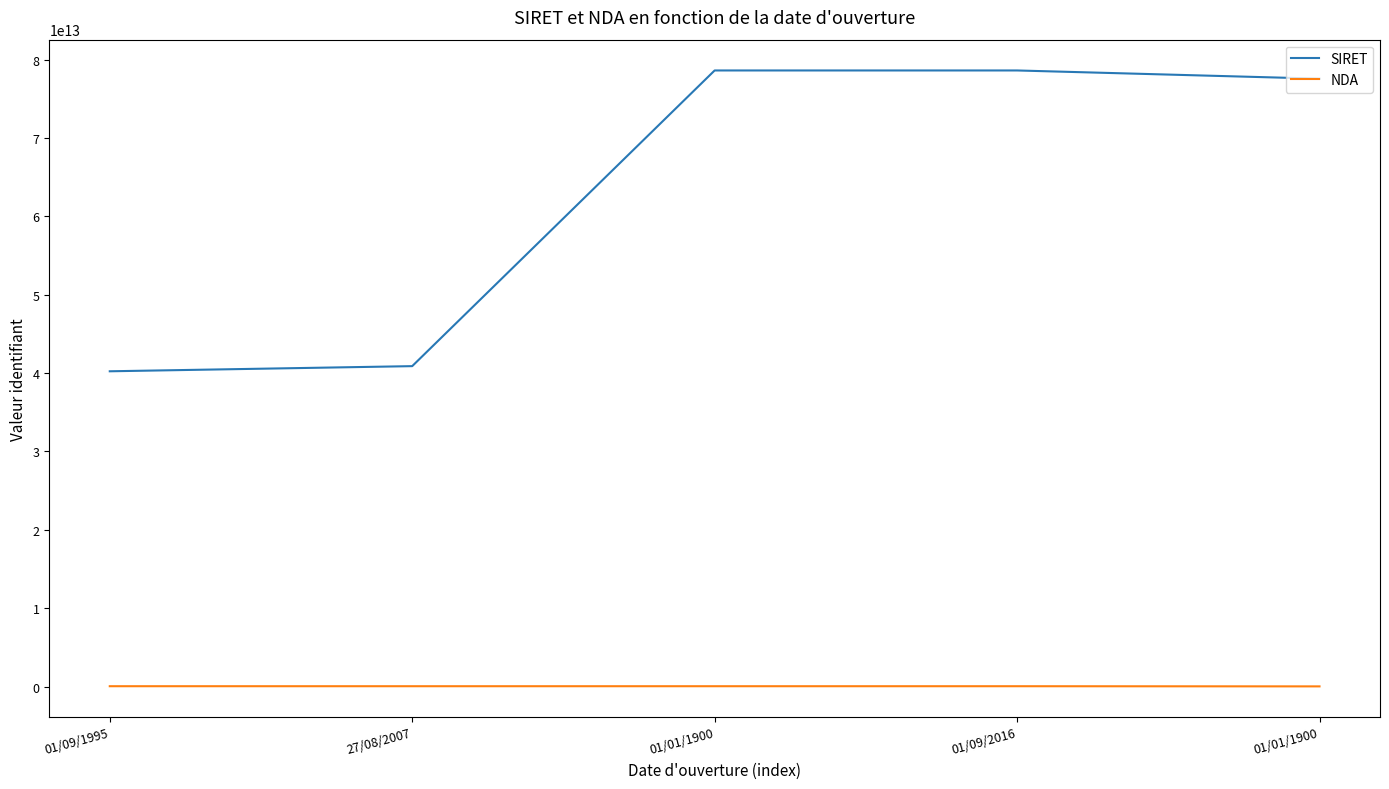

What are all the series names shown in the legend?

SIRET, NDA